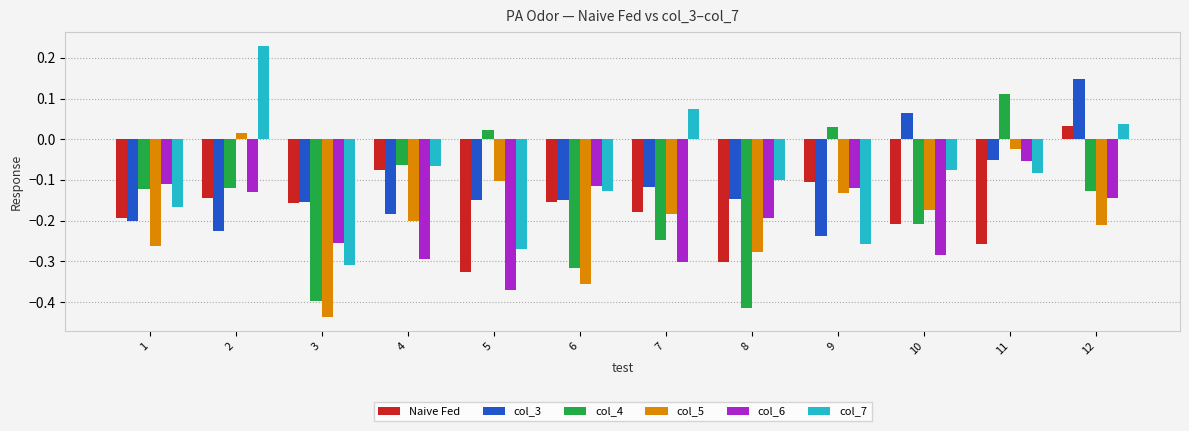

How many groups of bars are there?

12